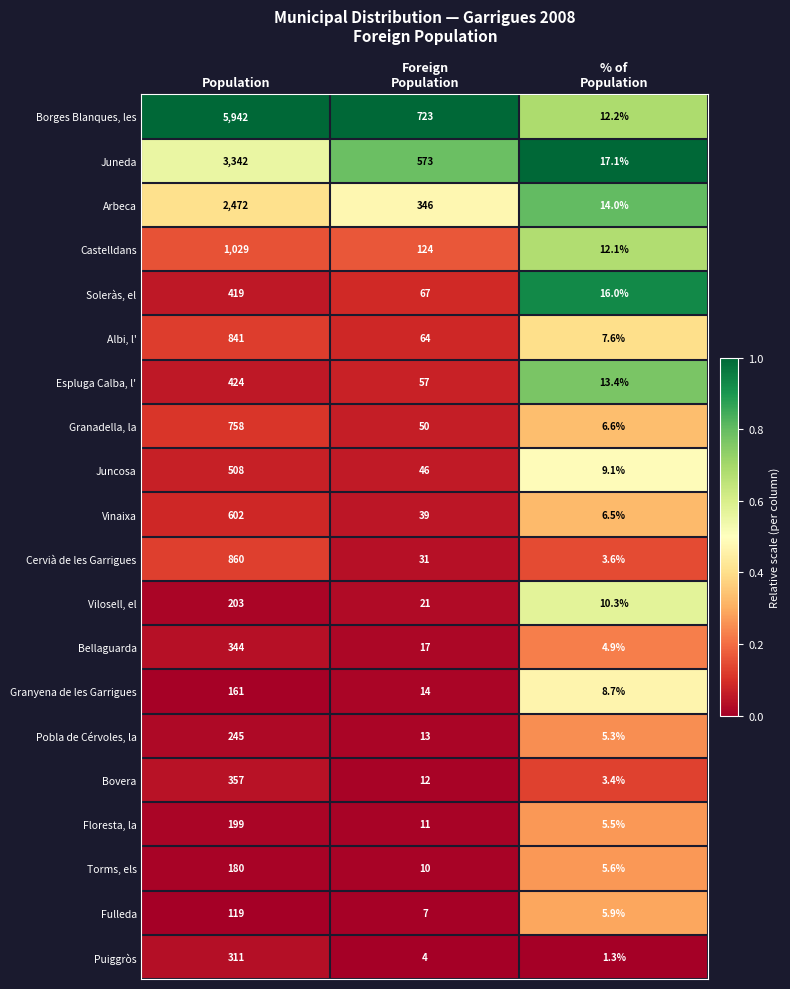

What is the average value of the Vilosell, el series?

78.1